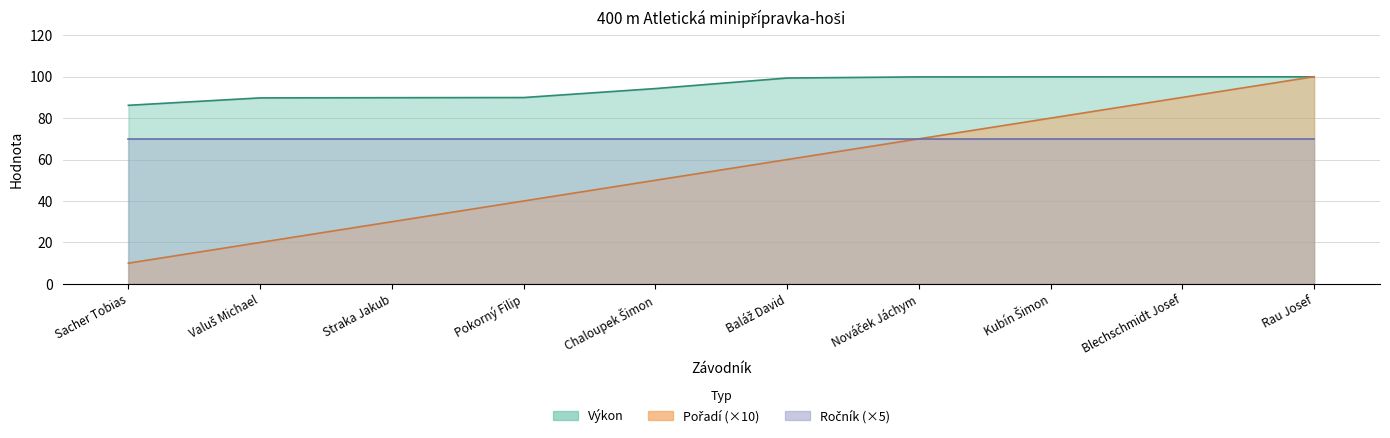

Where is Výkon nearest to the value 93?

Chaloupek Šimon